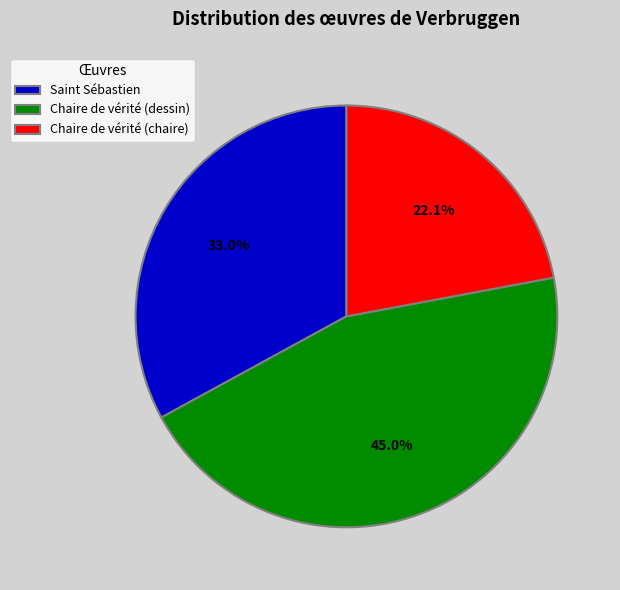

To the nearest percent, what is the combined percentage of Saint Sébastien and Chaire de vérité (dessin)?

78%